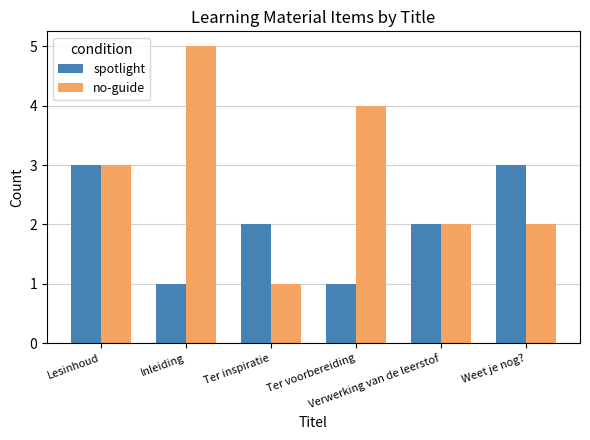

Is it true that no-guide equals 1 at Ter inspiratie?

True